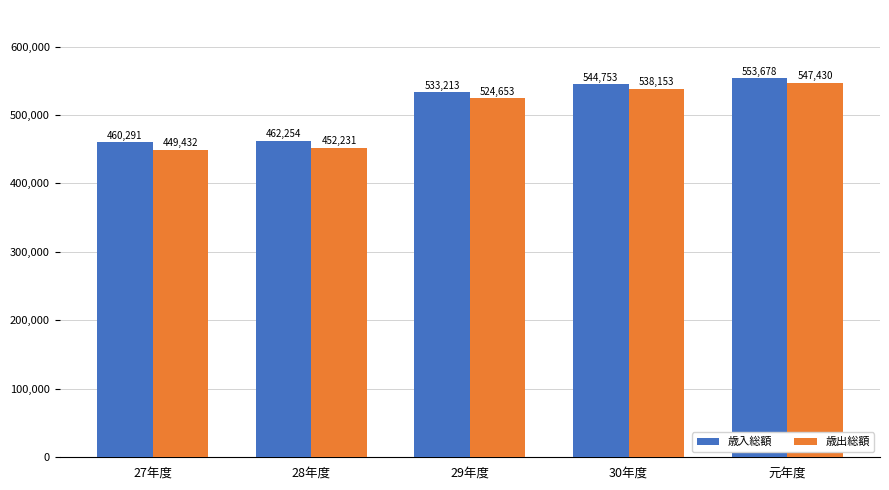

What position from the right is 29年度?

3